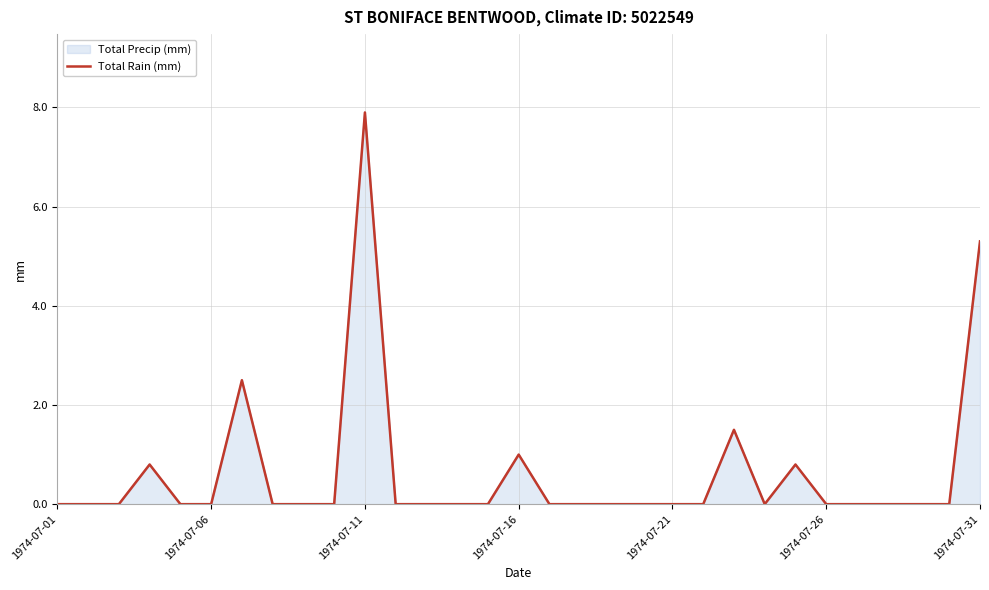

Reading left to right, list all the values displayed in this chart.

0.0	0.0	0.0	0.8	0.0	0.0	2.5	0.0	0.0	0.0	7.9	0.0	0.0	0.0	0.0	1.0	0.0	0.0	0.0	0.0	0.0	0.0	1.5	0.0	0.8	0.0	0.0	0.0	0.0	0.0	5.3